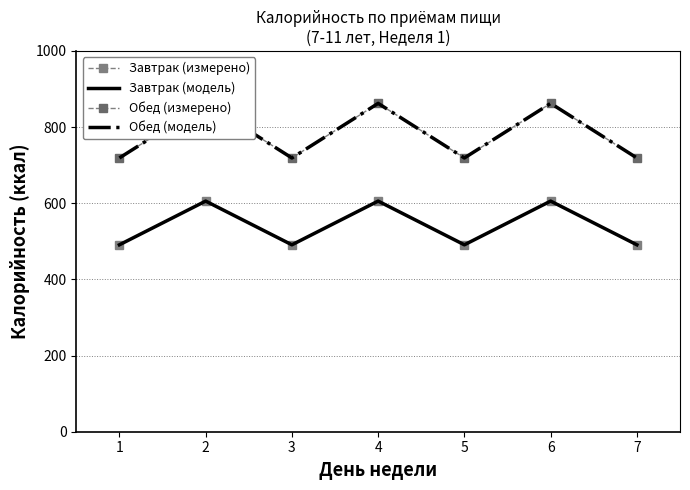

Is it true that Обед (измерено) equals 862.3 at 2?

True